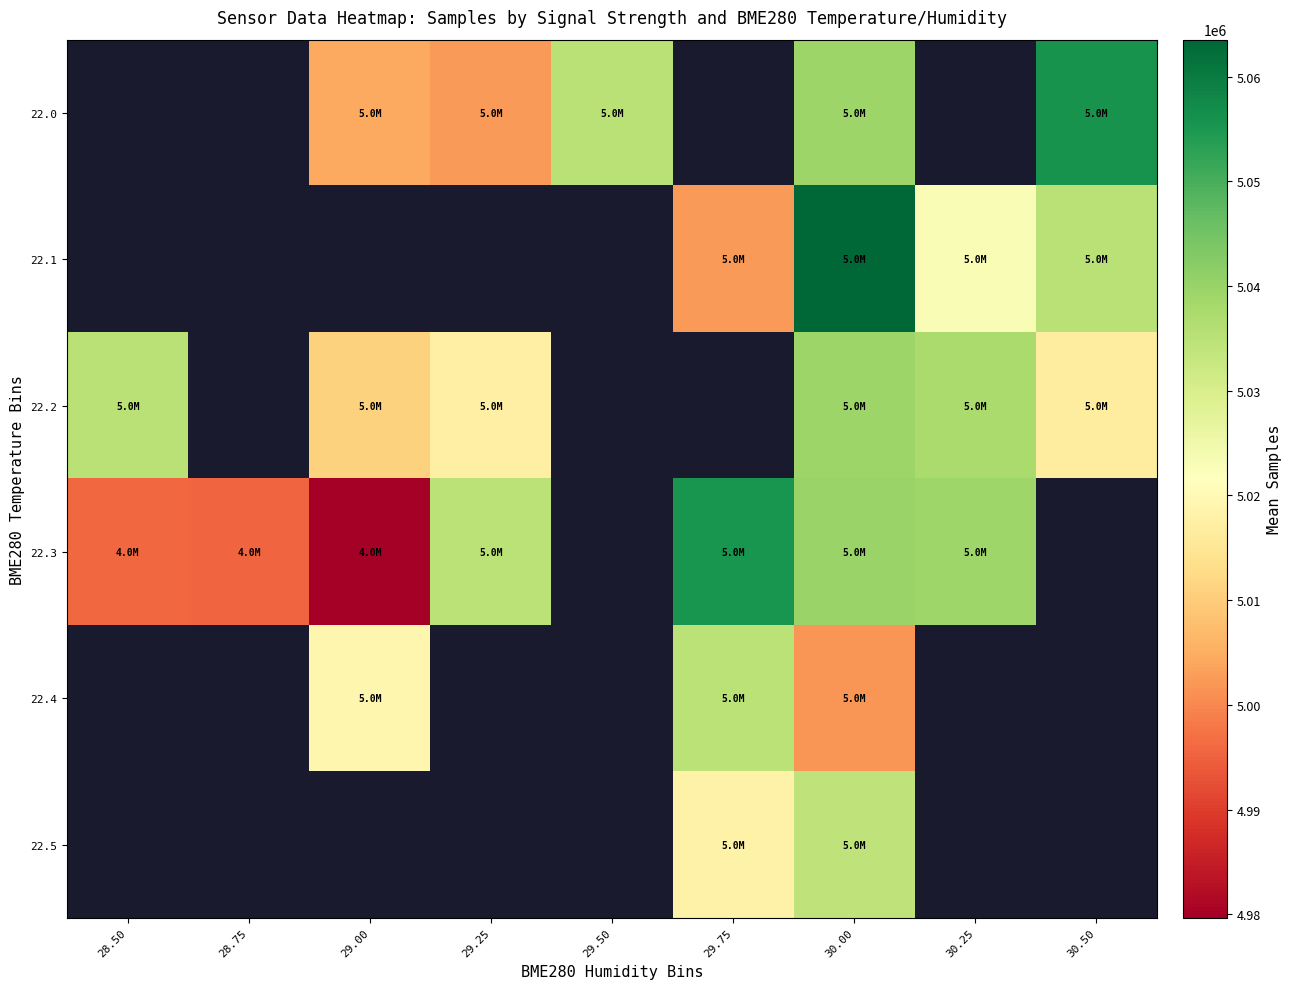

How many data points does each series have?

9